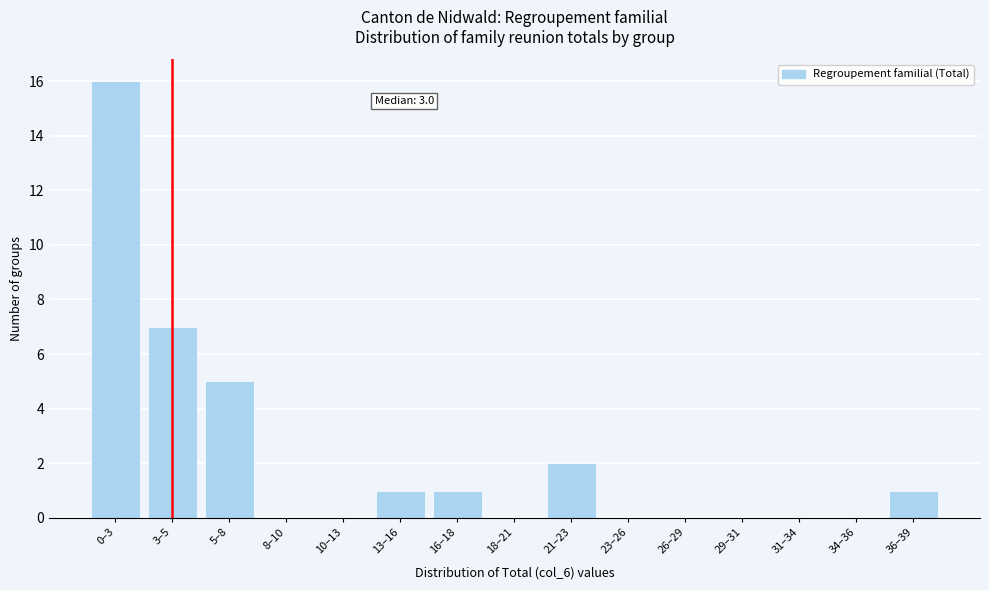

Reading left to right, what are all the values shown in this chart?

0–3=16	3–5=7	5–8=5	8–10=0	10–13=0	13–16=1	16–18=1	18–21=0	21–23=2	23–26=0	26–29=0	29–31=0	31–34=0	34–36=0	36–39=1